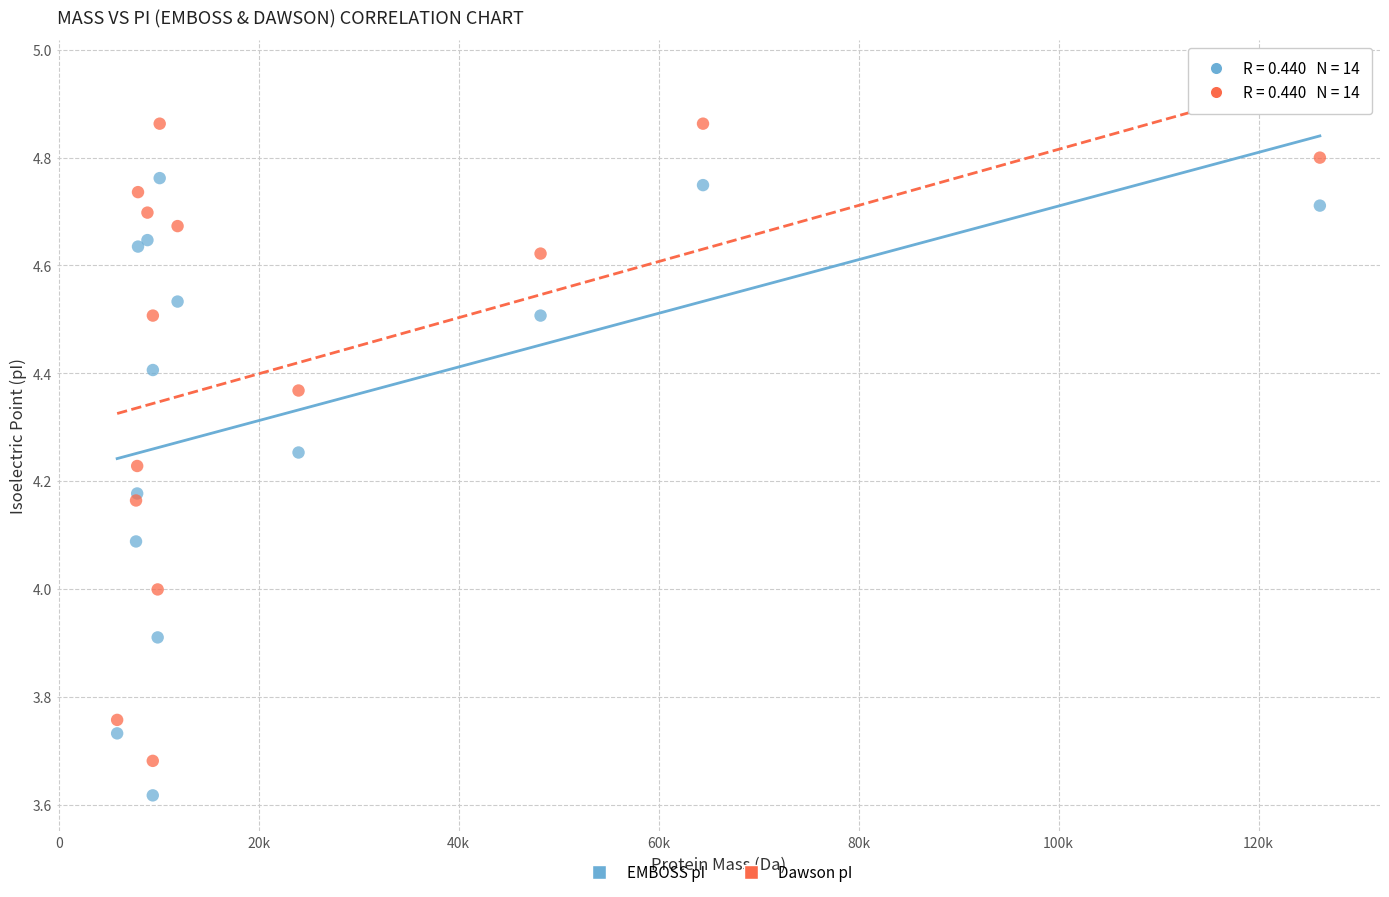

Which series contains the highest Y value?

Dawson pI